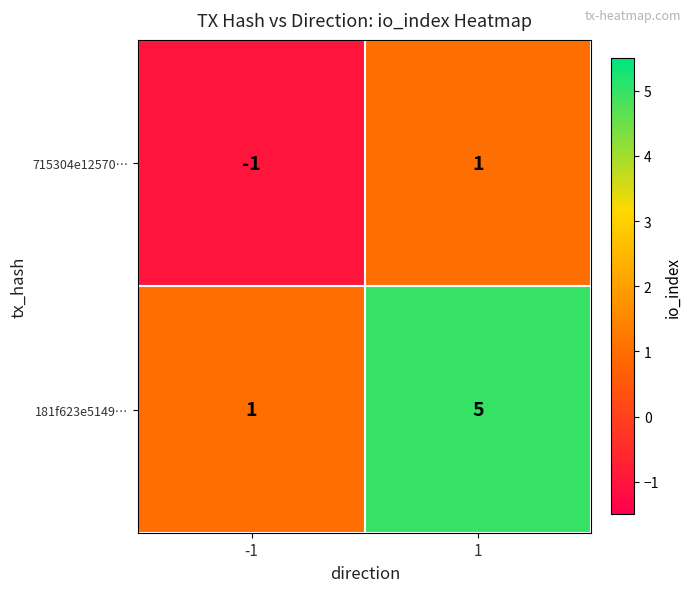

How many series are shown in this chart?

2